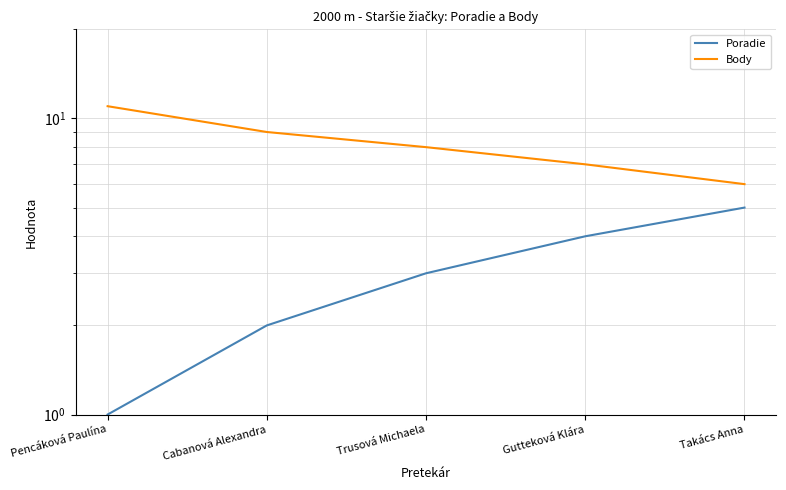

What is the sum of the Poradie values at Takács Anna and Pencáková Paulína?

6